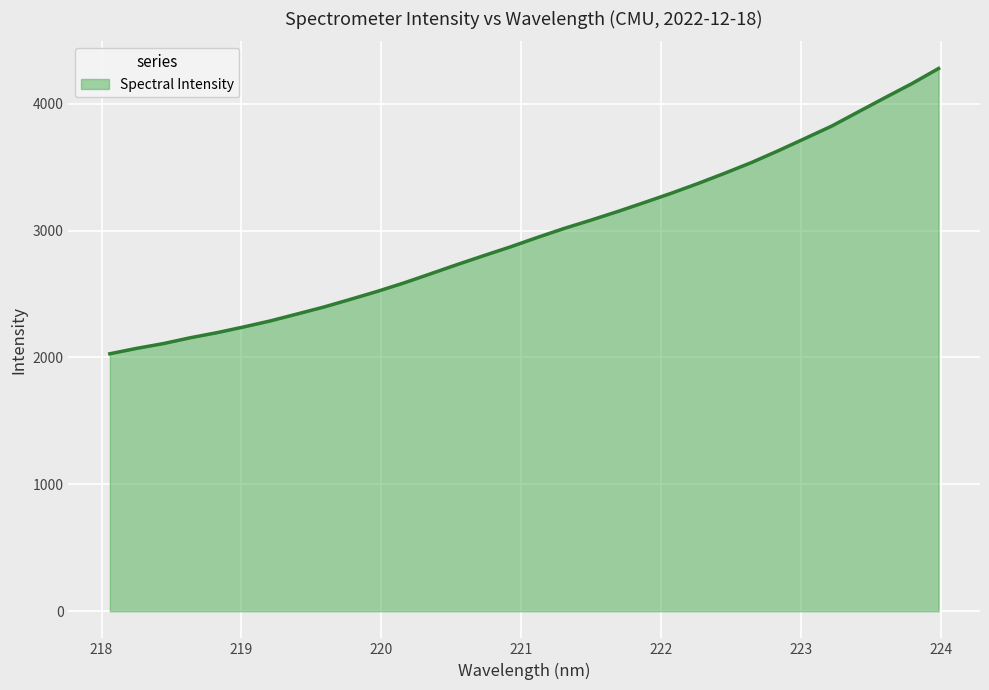

What is the greatest value displayed?

4277.7